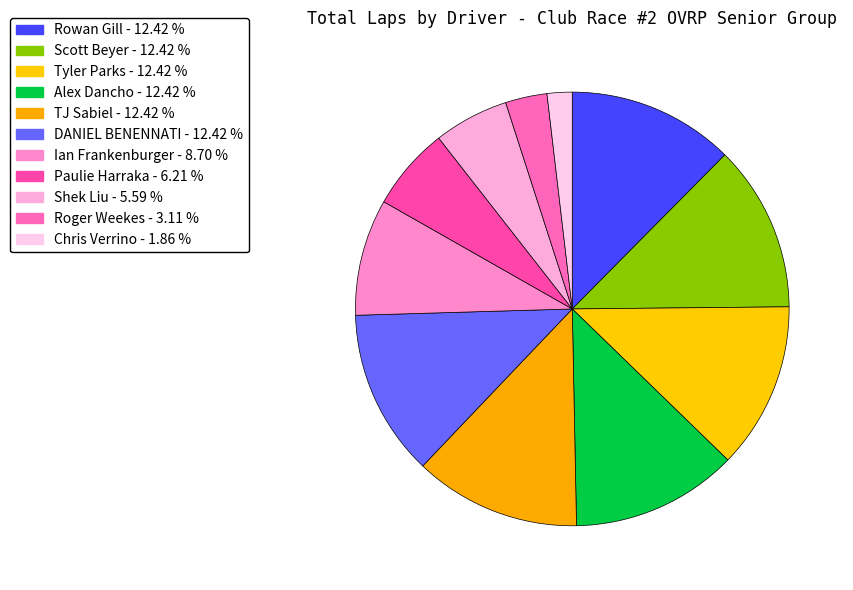

How many segments does this pie chart have?

11